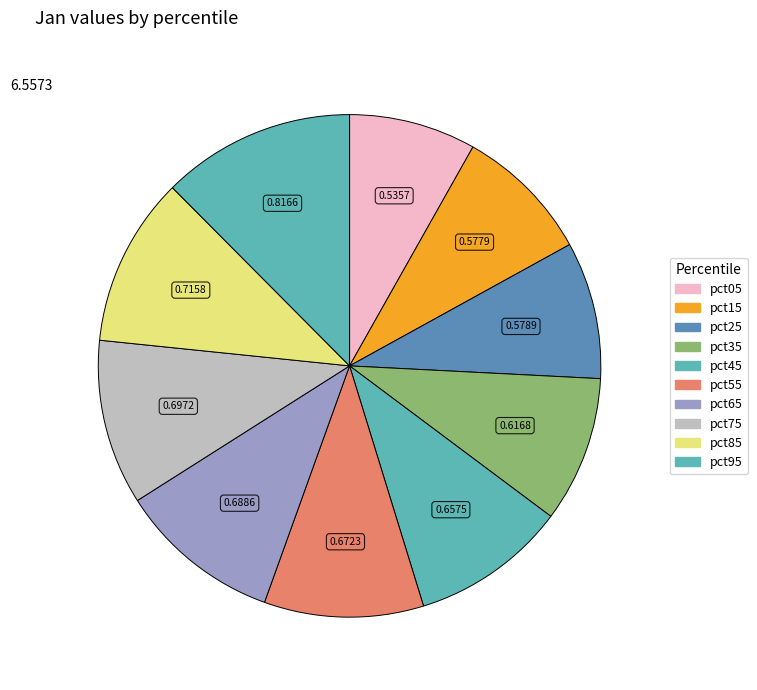

Does pct35 account for over 50% of the chart?

No